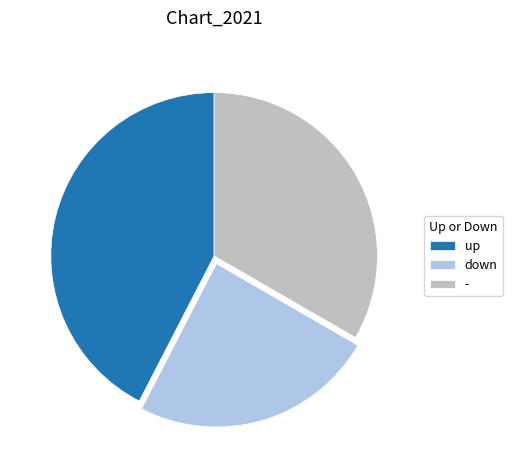

The up slice represents 29% of the pie. True or false?

False